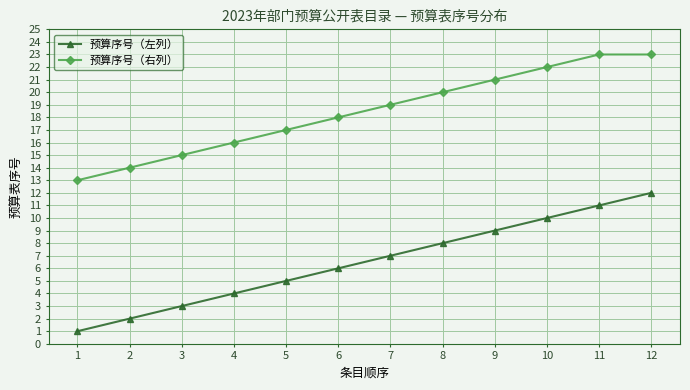

List the series in order of their peak value, highest first.

预算序号（右列）, 预算序号（左列）